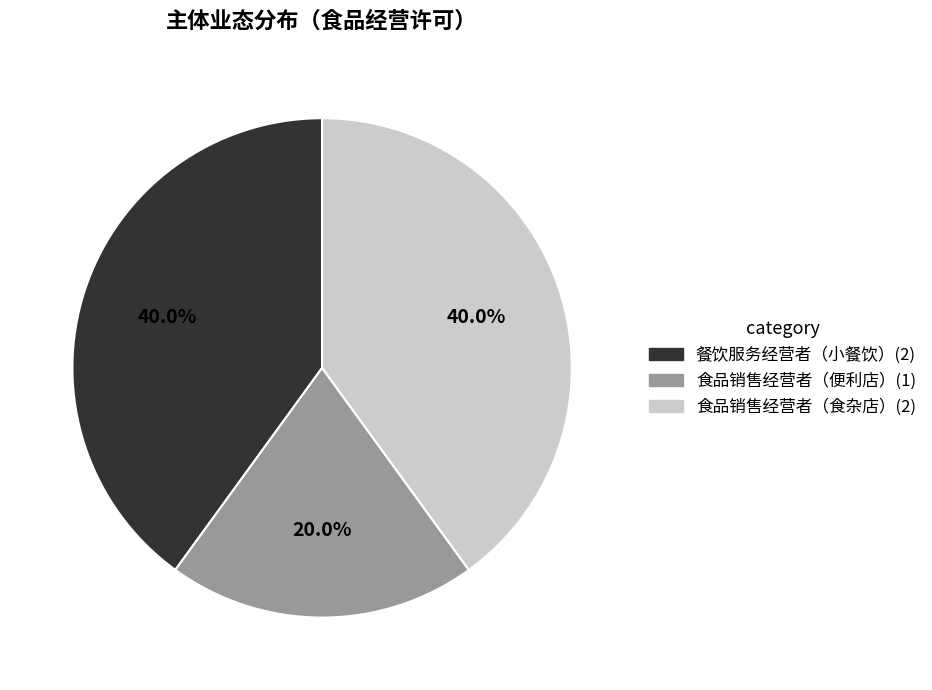

Is 食品销售经营者（便利店） the majority of the pie?

No